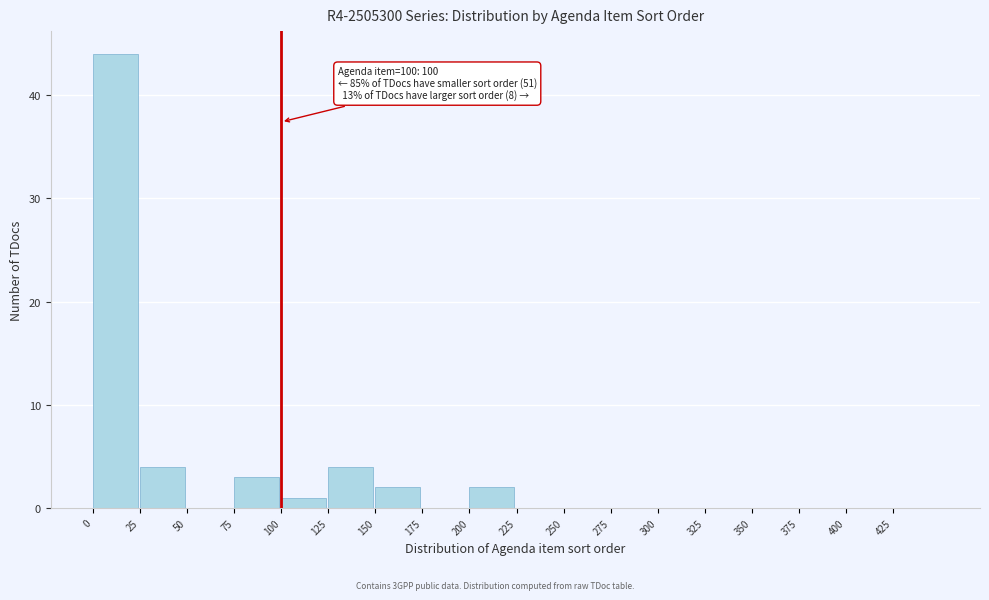

Which range on the x-axis has the tallest bar?

0 to 25